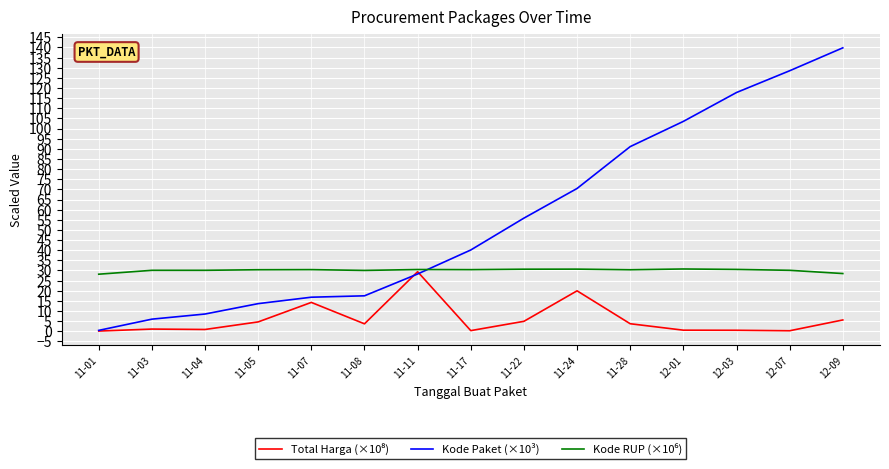

True or false: Kode Paket (×10³) has a value of 108.5 at 11-24.

False